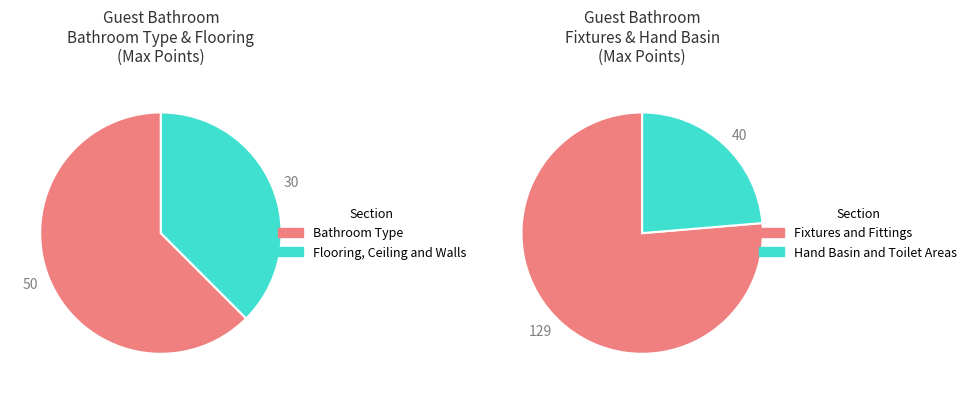

How many segments does this pie chart have?

4